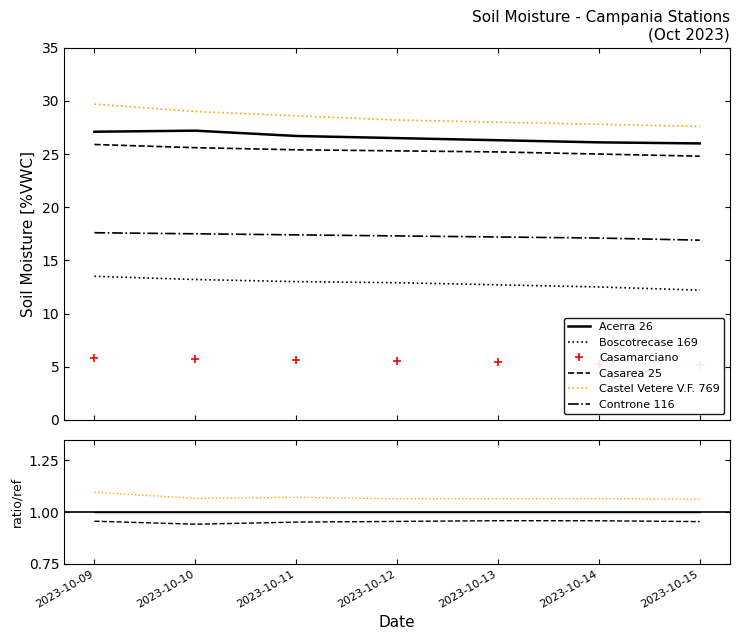

True or false: Casamarciano and Acerra 26 cross at least once.

False